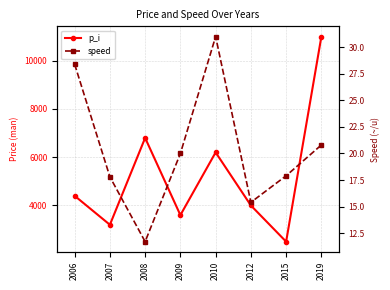

What is the value of the speed point at the 4th from the left?

20.0